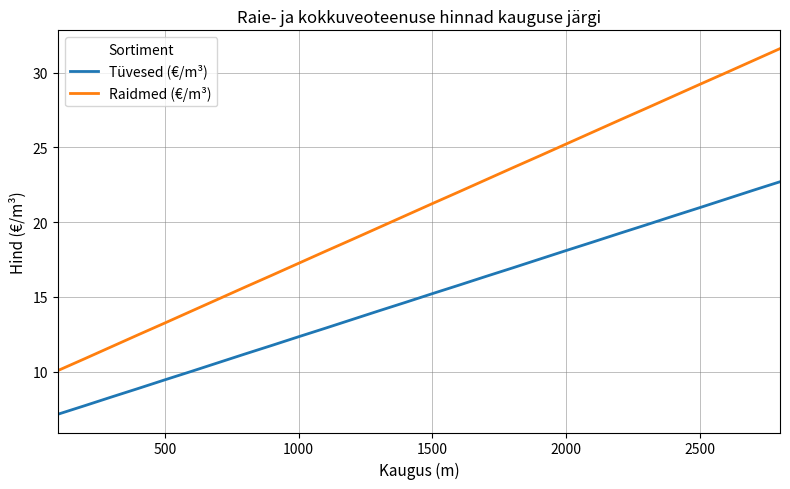

True or false: Tüvesed (€/m³) and Raidmed (€/m³) intersect in this chart.

False